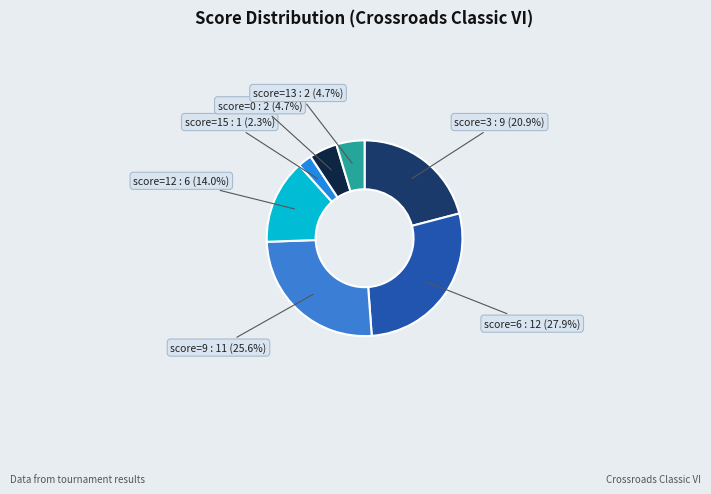

Count the number of slices in the pie.

7